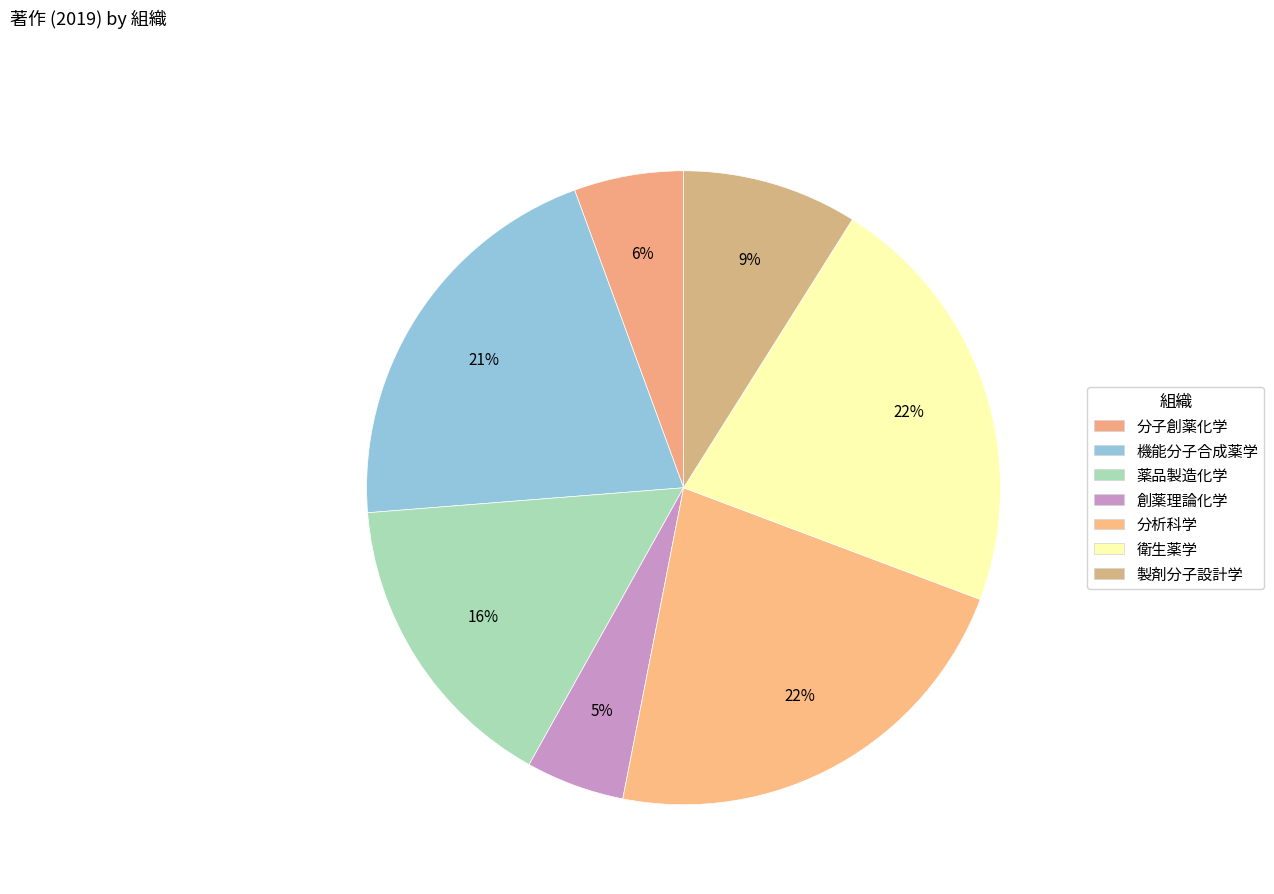

How many segments does this pie chart have?

7